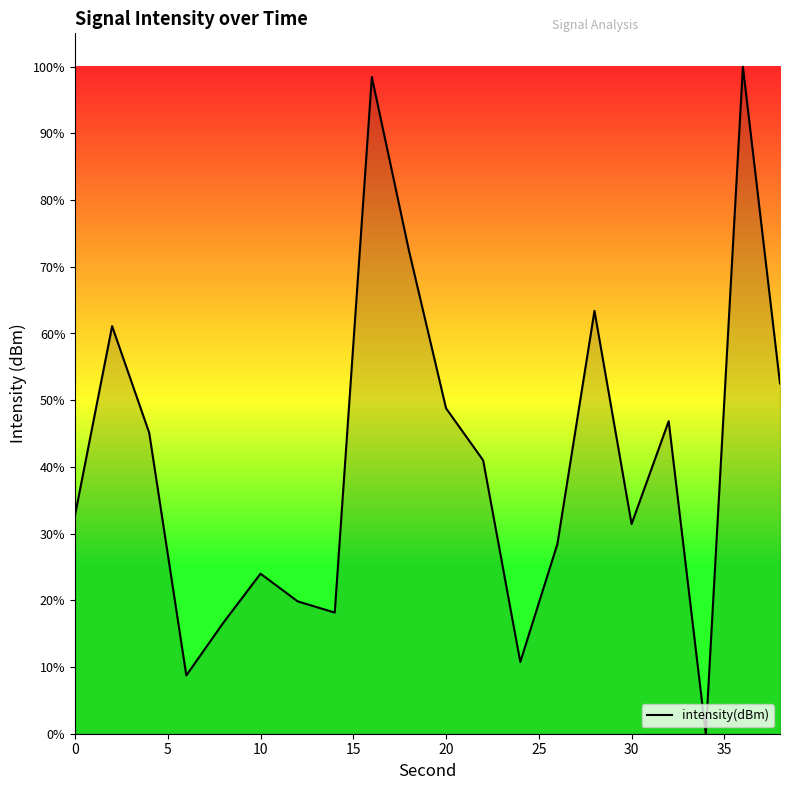

What is the greatest value displayed?

100.0